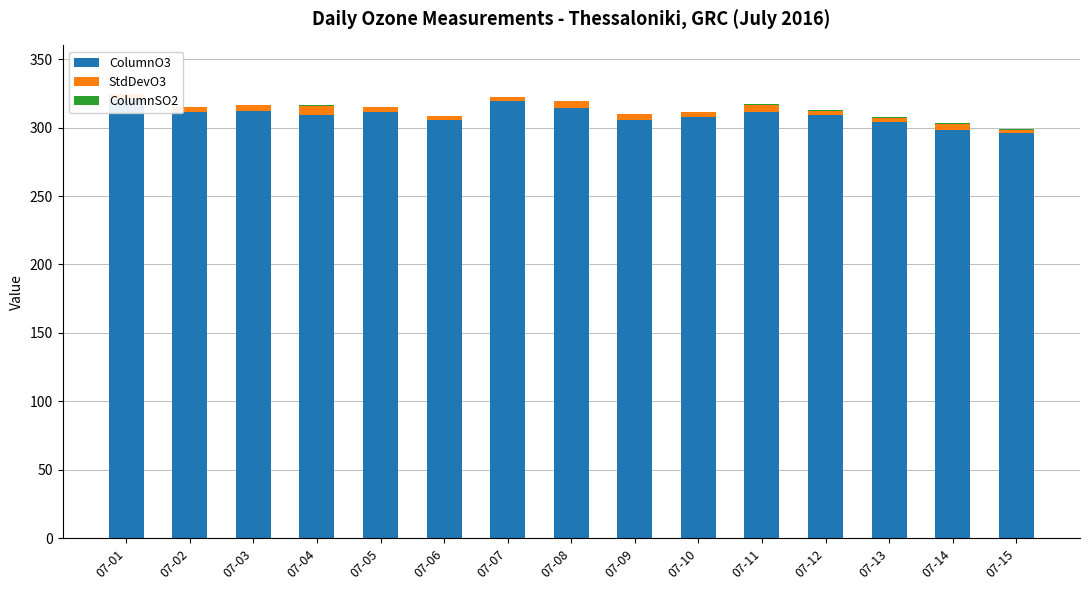

The value of StdDevO3 at 07-14 is 4.4. True or false?

True